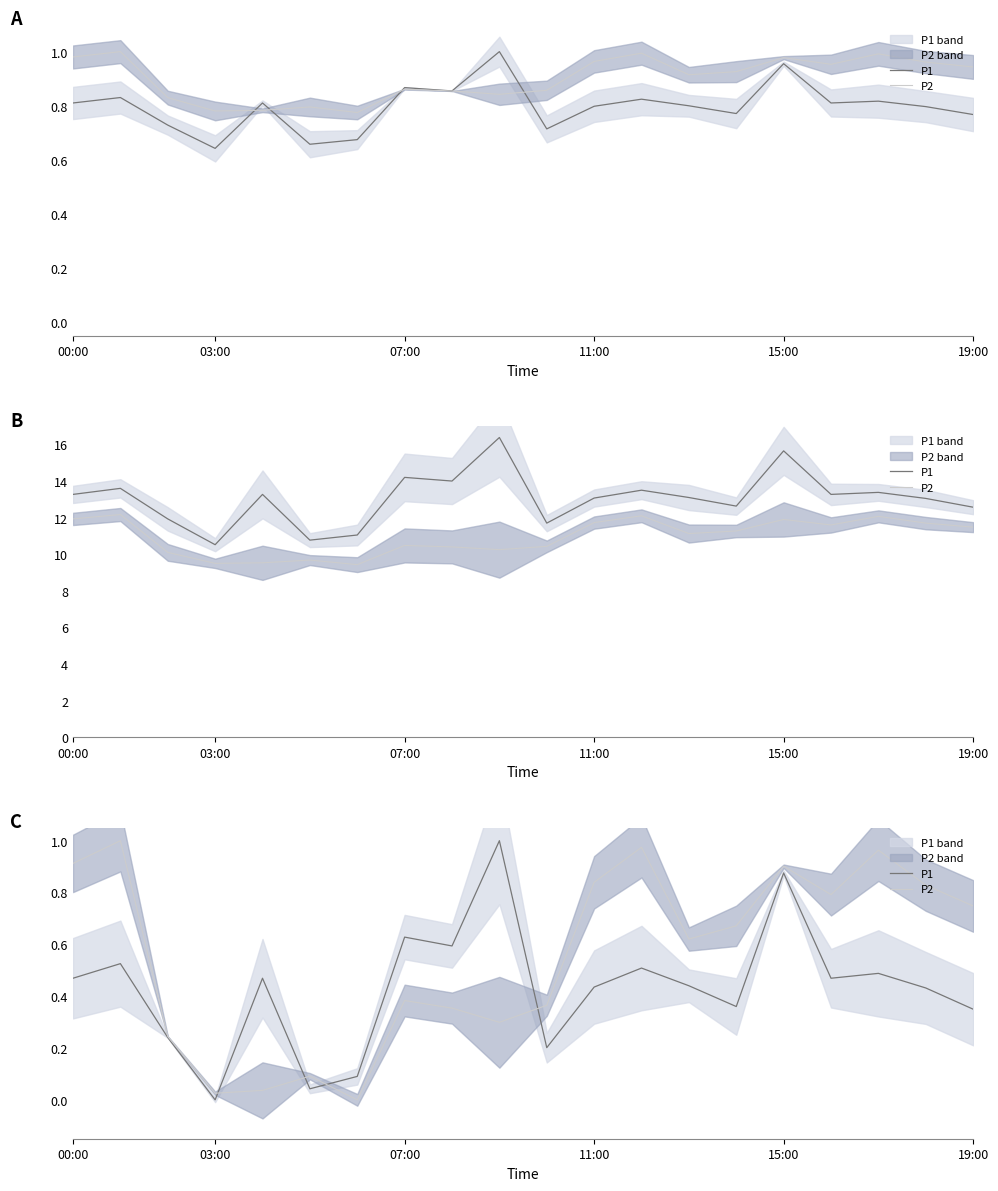

What are all the series names shown in the legend?

P1, P2